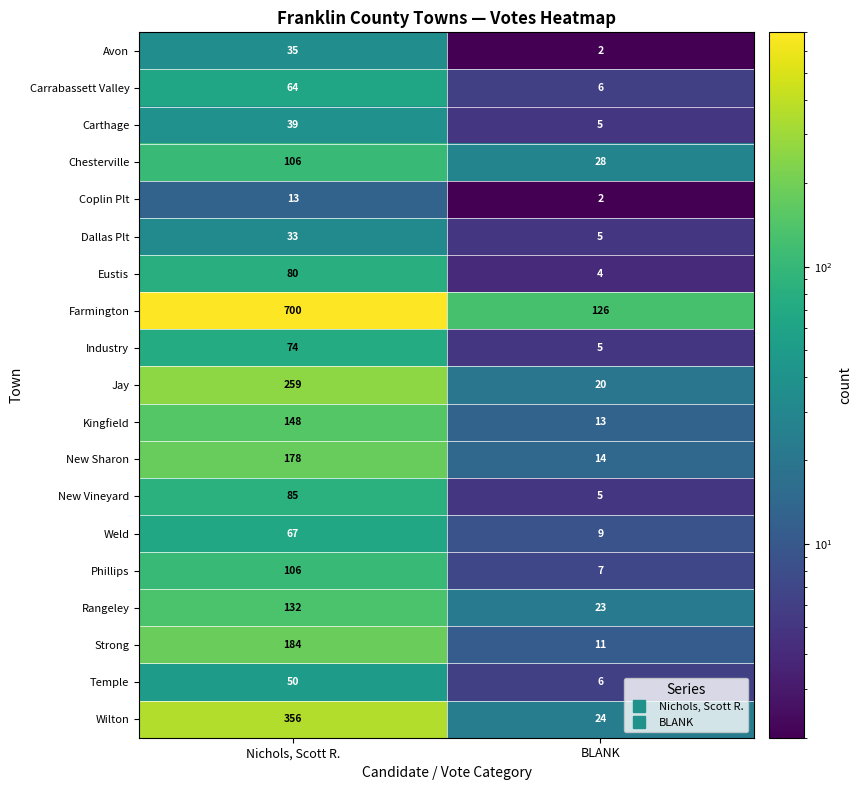

The Jay series shows 20 at BLANK. True or false?

True